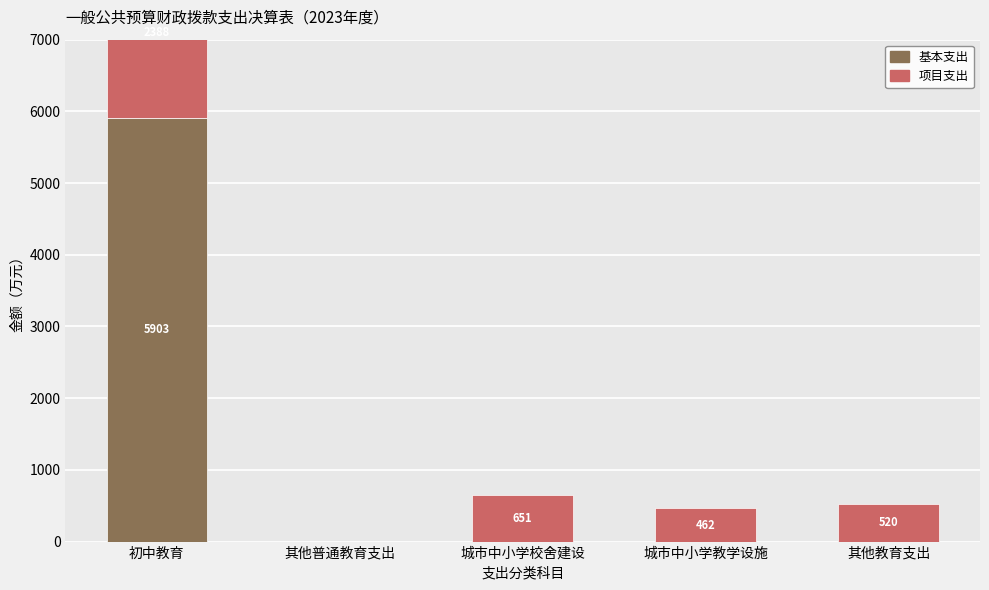

Is it true that 项目支出 equals 827.2 at 其他教育支出?

False